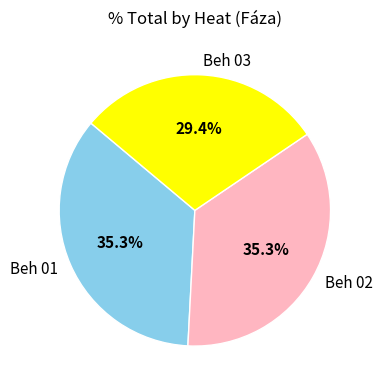

What is the ratio of the value at Beh 02 to the value at Beh 01?

1.0